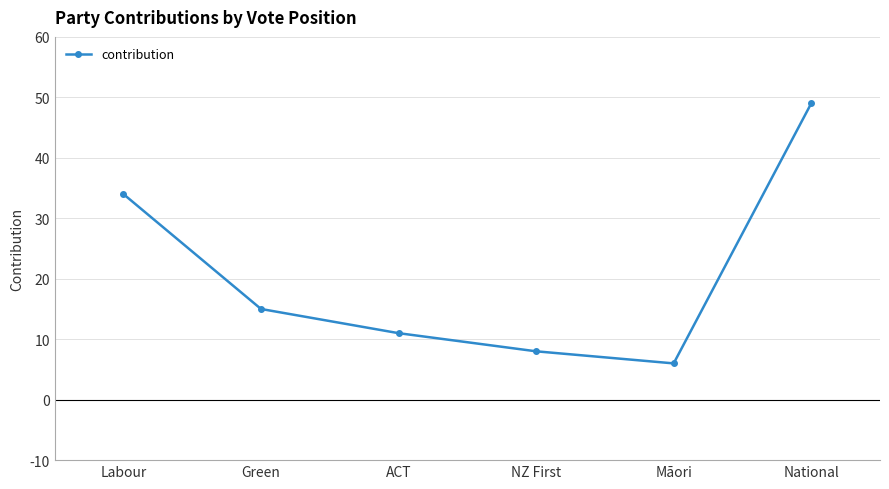

Reading right to left, extract all data points from this chart.

49	6	8	11	15	34